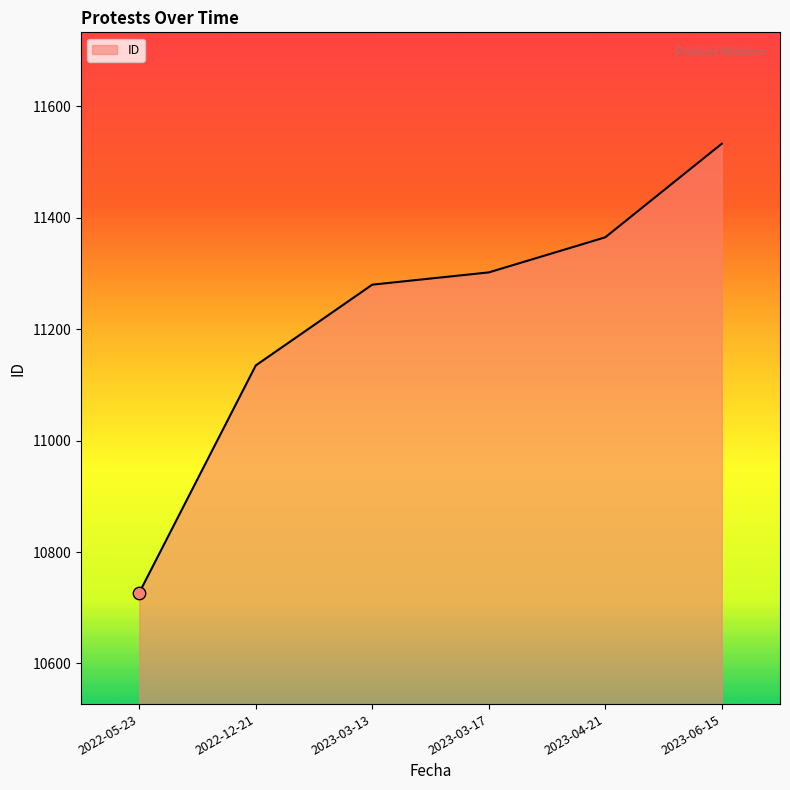

Between 2022-05-23 and 2023-04-21, which is larger?

2023-04-21